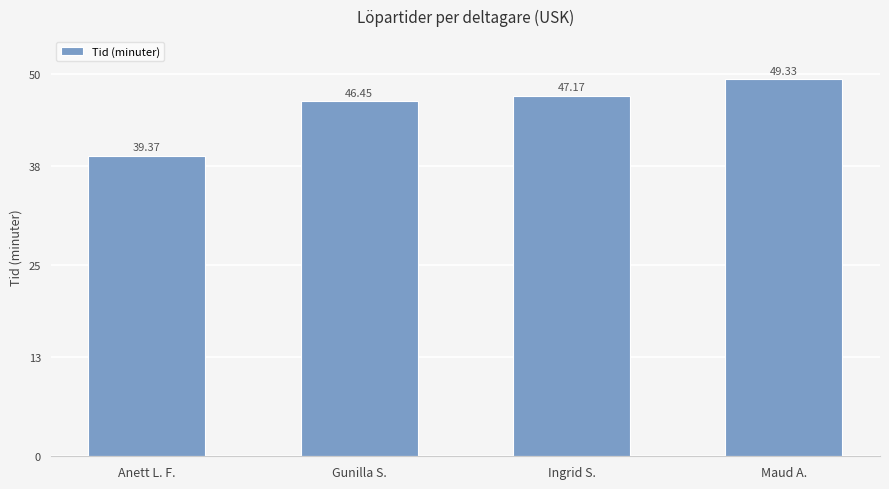

Between Gunilla S. and Anett L. F., which is larger?

Gunilla S.